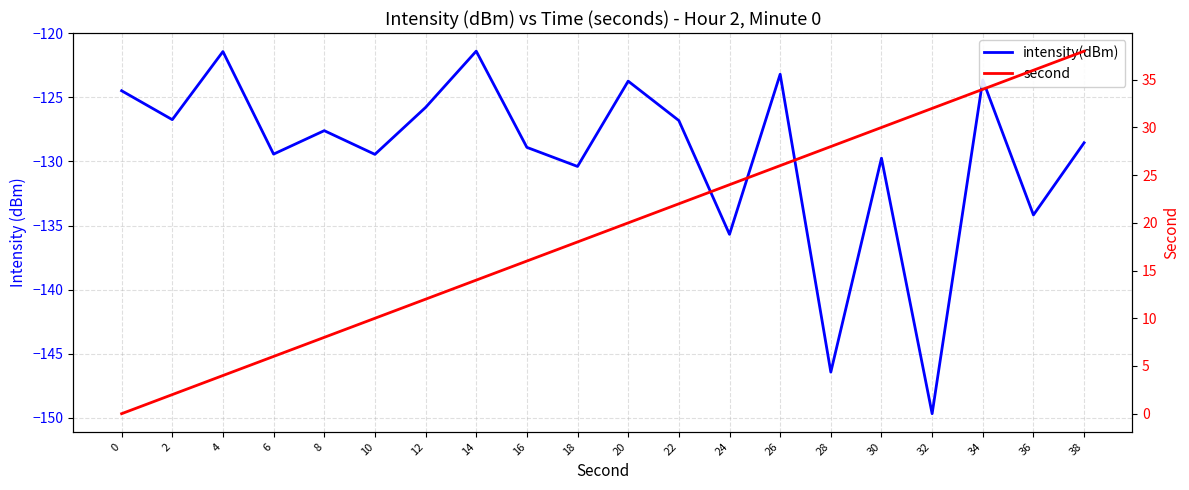

True or false: second has more than 0 interior local peaks.

False